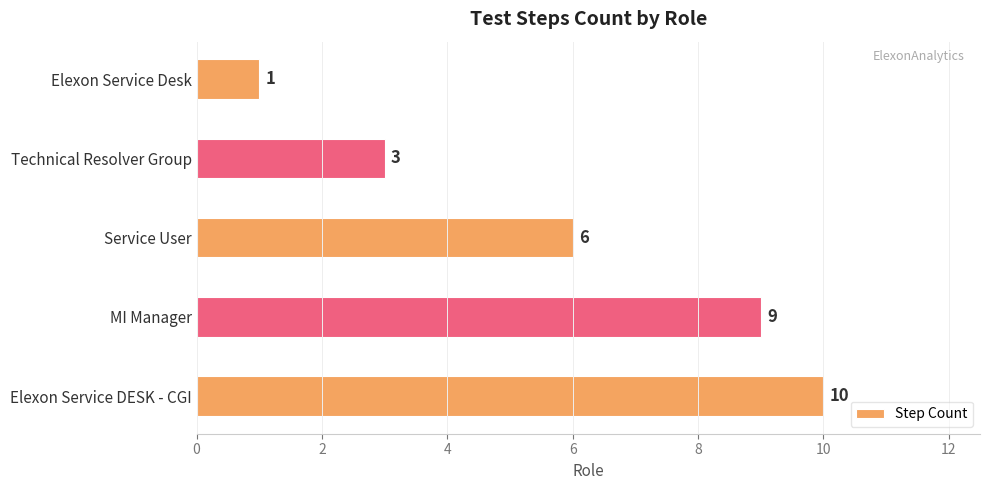

Does the chart contain any negative values?

No